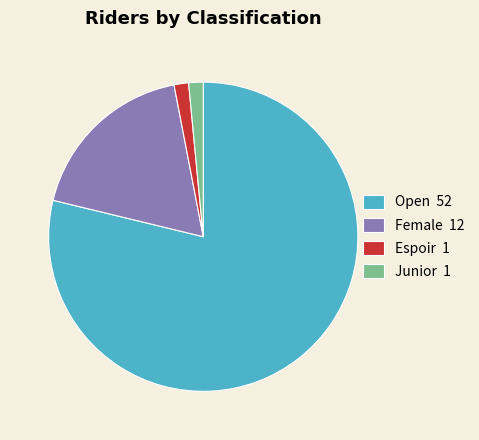

What is the majority slice?

Open